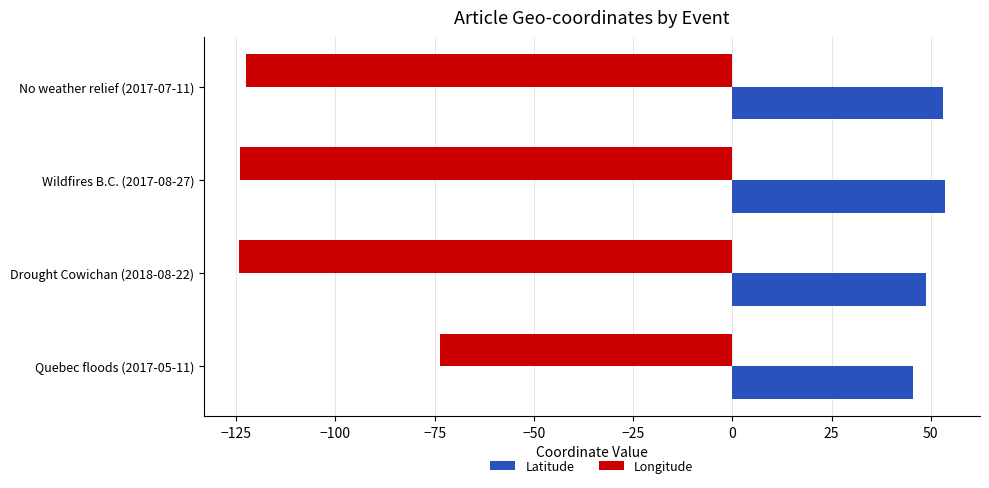

Count the number of data series in this chart.

2